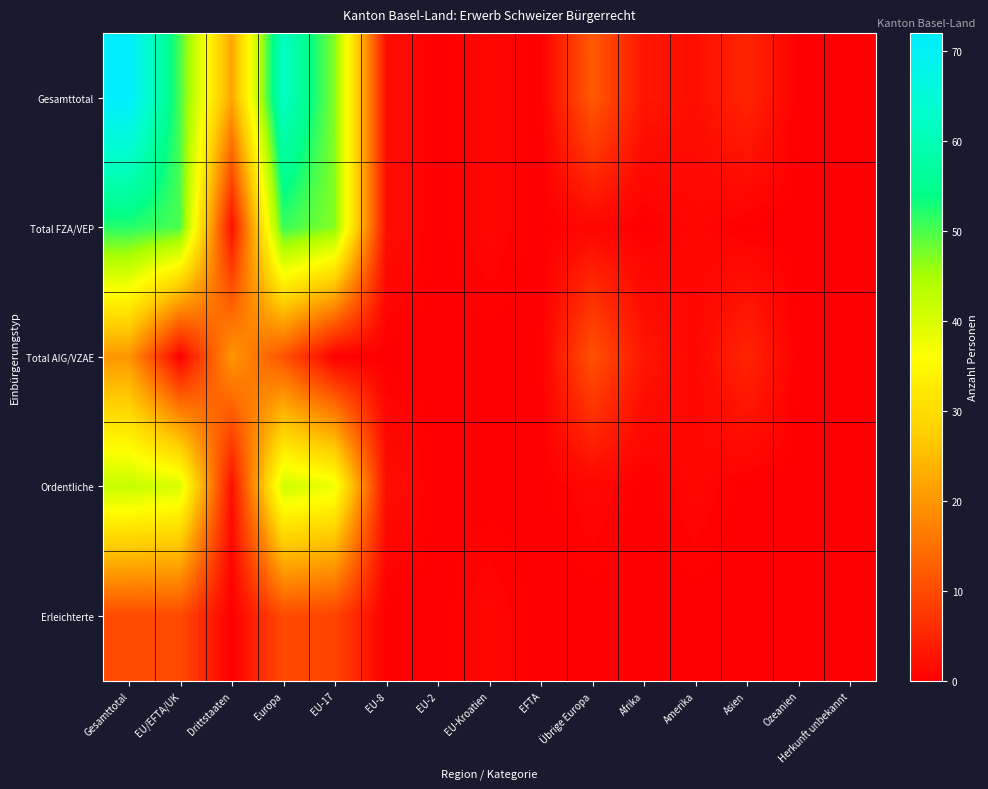

Rank the series at Afrika from highest to lowest value.

Gesamttotal, Total AIG/VZAE, Total FZA/VEP, Ordentliche, Erleichterte